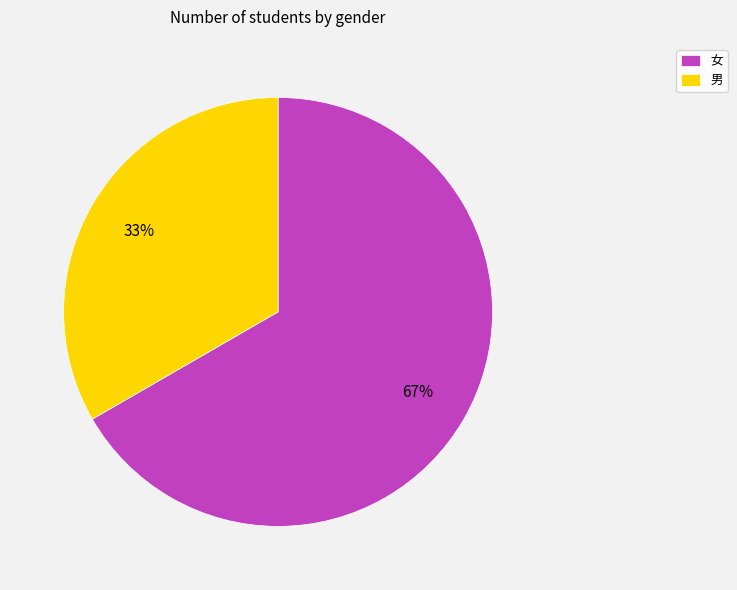

To the nearest percent, what is the combined percentage of 男 and 女?

100%